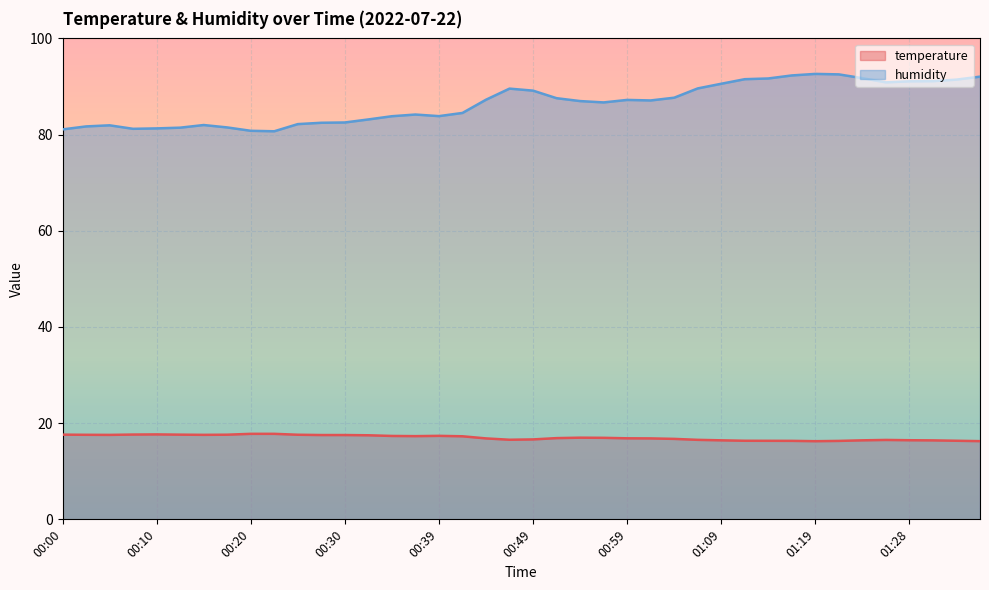

True or false: temperature and humidity cross at least once.

False